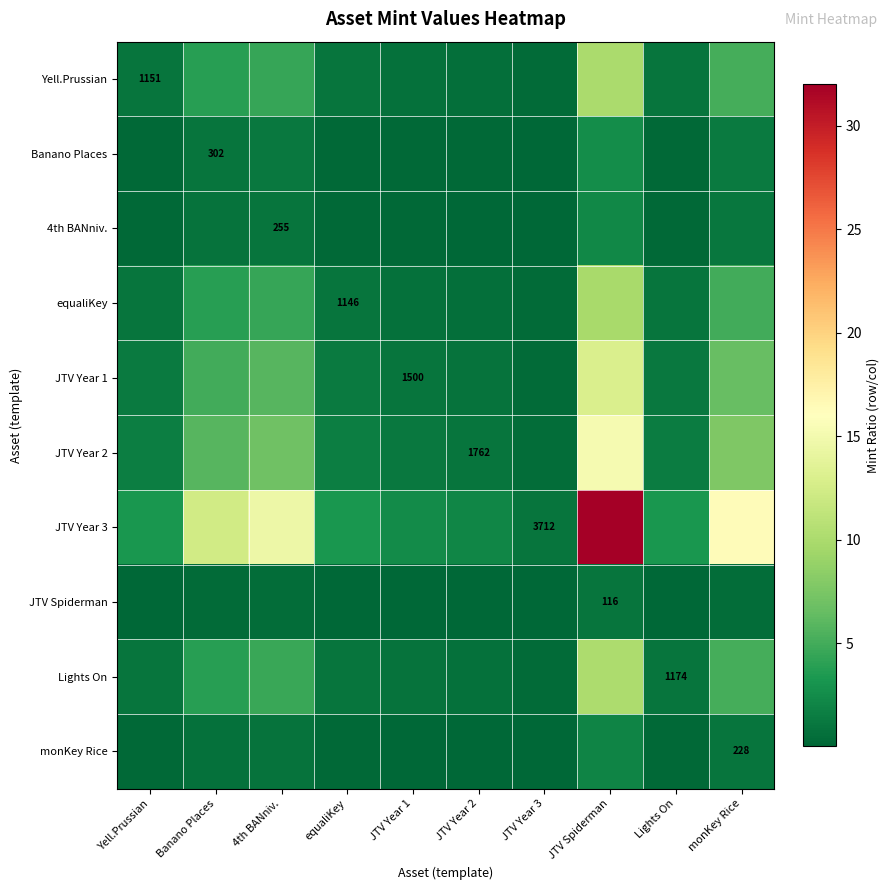

True or false: 4th BANniv. has a value of 0.2 at JTV Year 1.

True